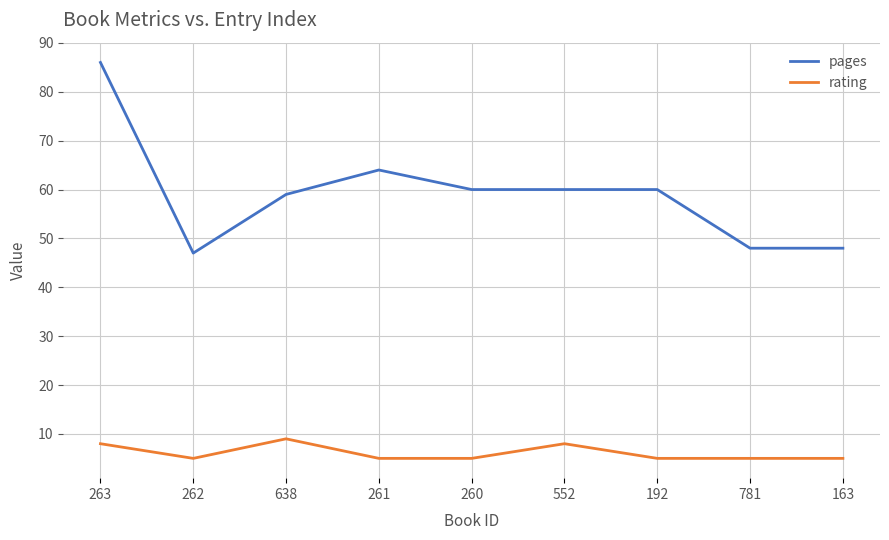

Between 263 and 261, which series saw the biggest shift?

pages